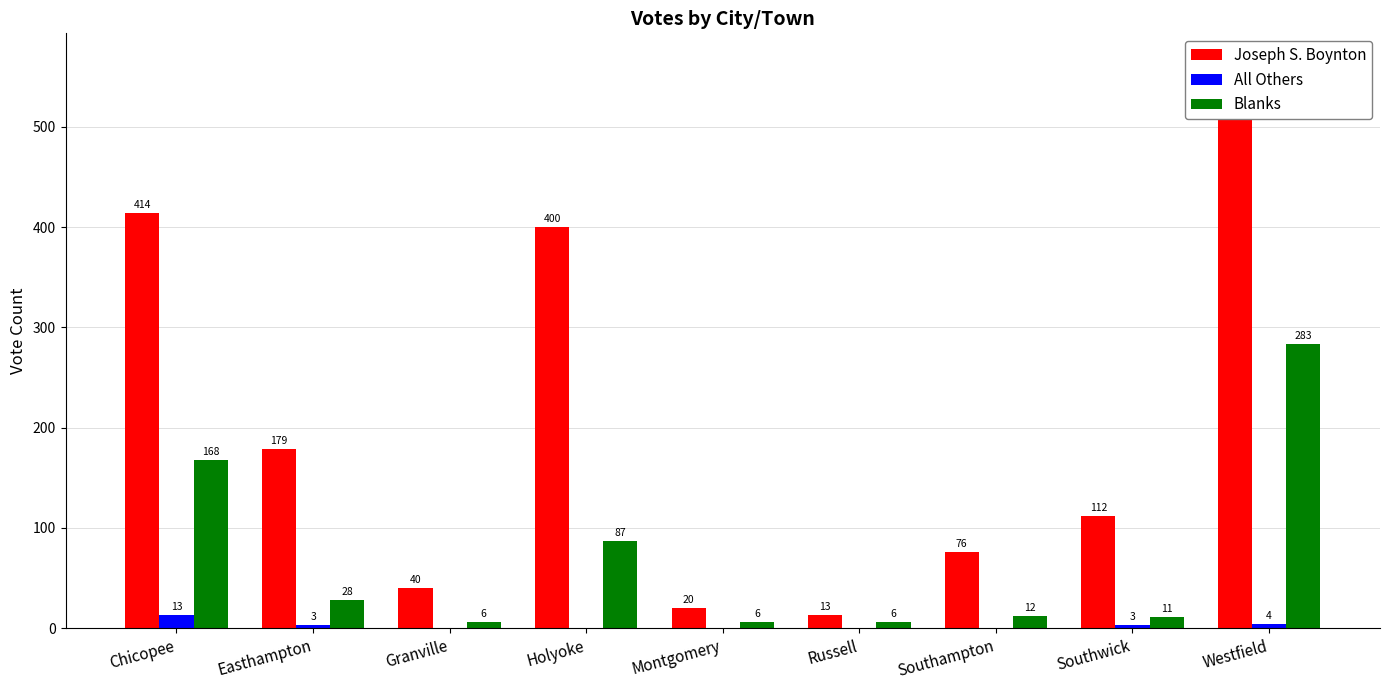

What is the average value of the Joseph S. Boynton series?

202